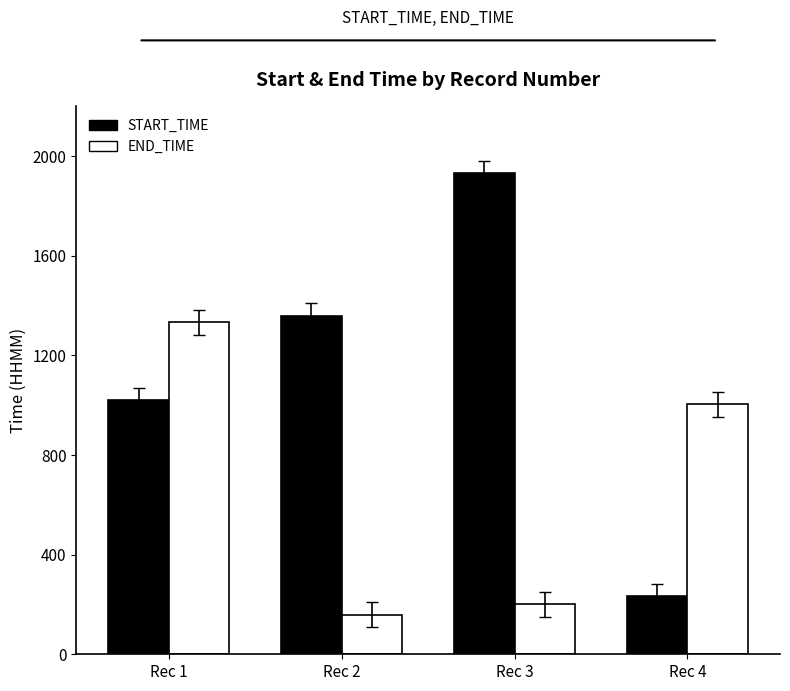

Reading right to left, list all the values displayed in this chart.

START_TIME: 4=232	3=1930	2=1359	1=1019
END_TIME: 4=1003	3=200	2=159	1=1332